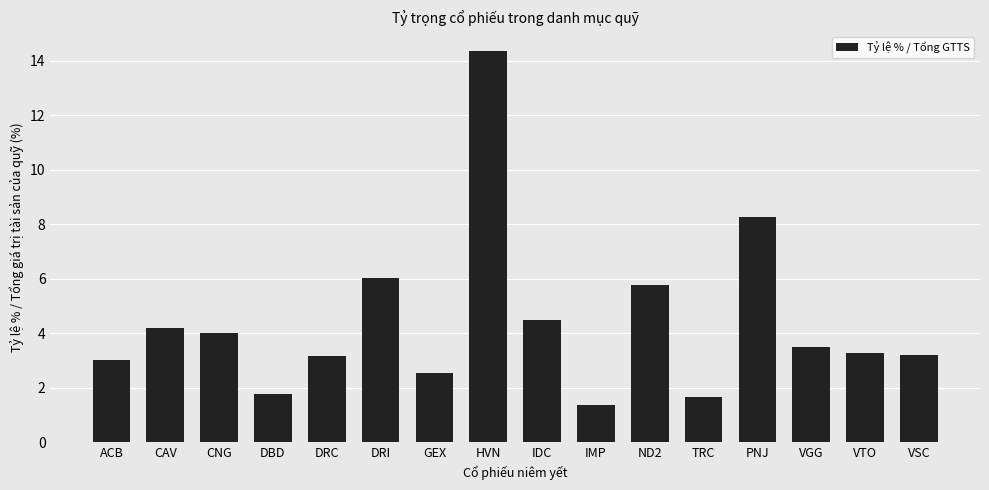

At which label is the value closest to 7?

DRI